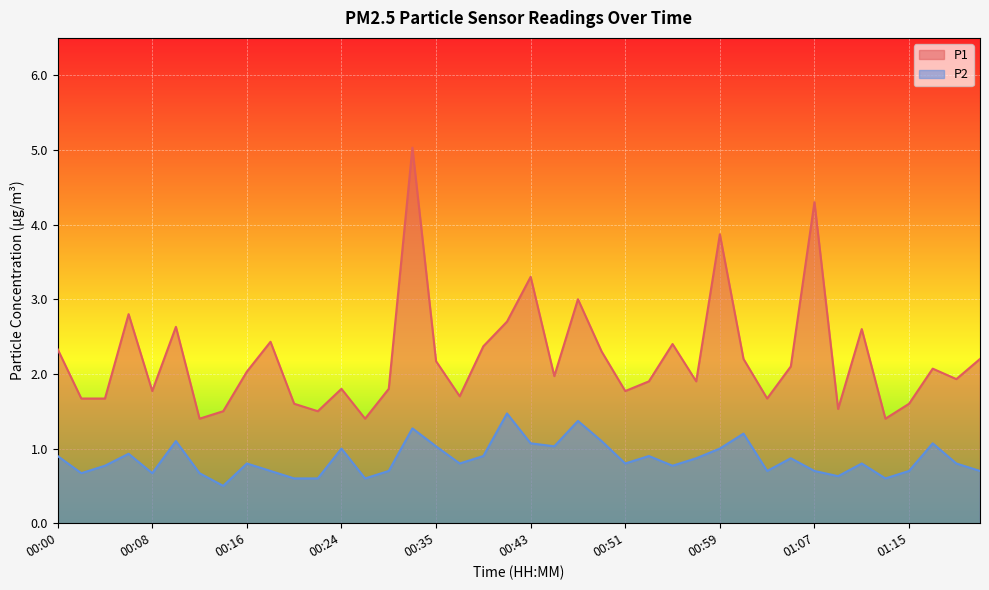

At which label does P1 reach its peak?

00:30